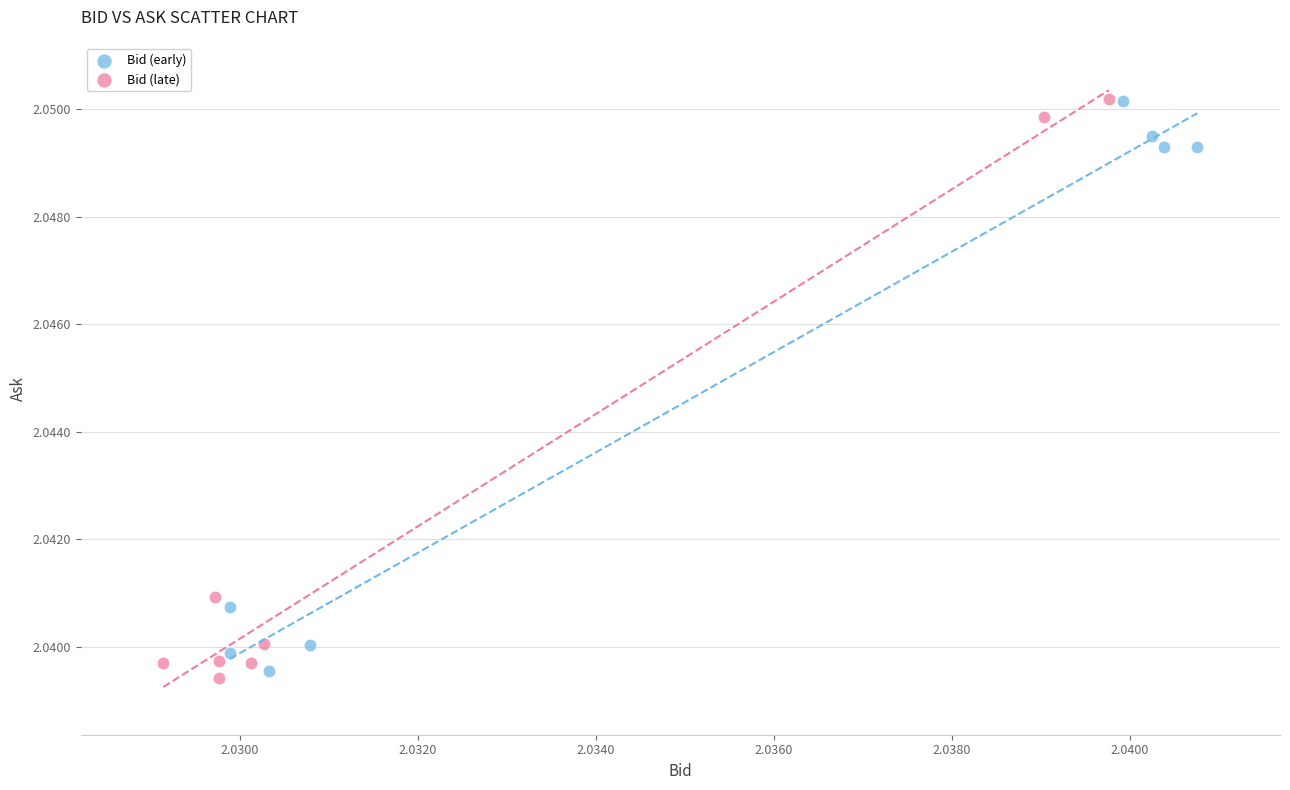

Which series has the widest spread of Y values?

Bid (late)